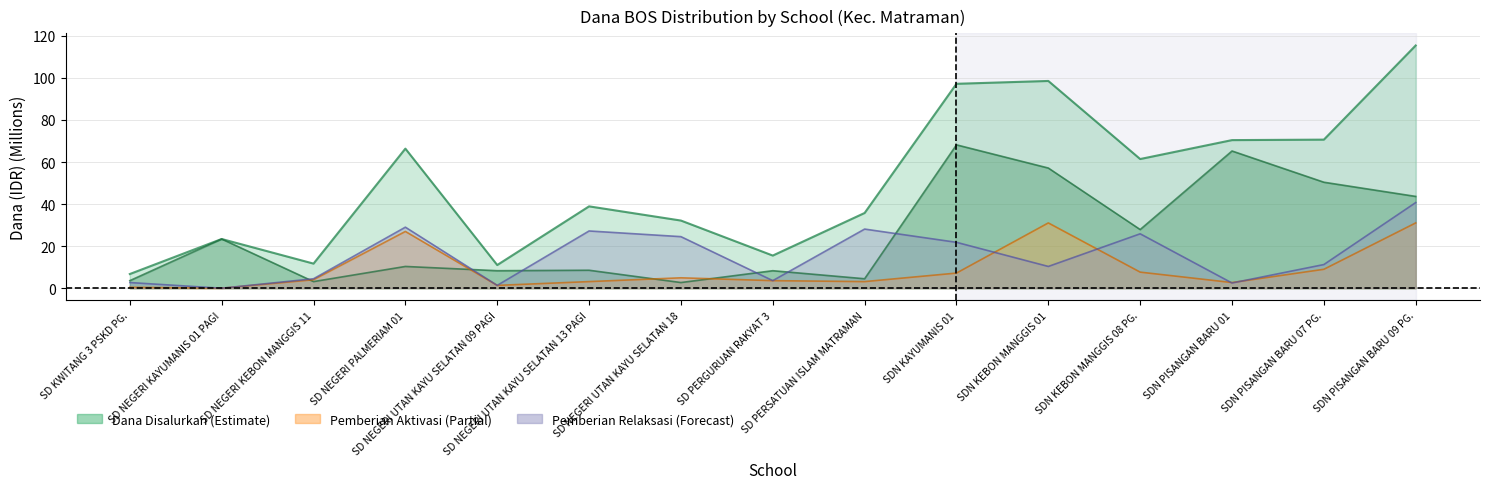

Which category has the highest value across all series?

SDN PISANGAN BARU 09 PG.